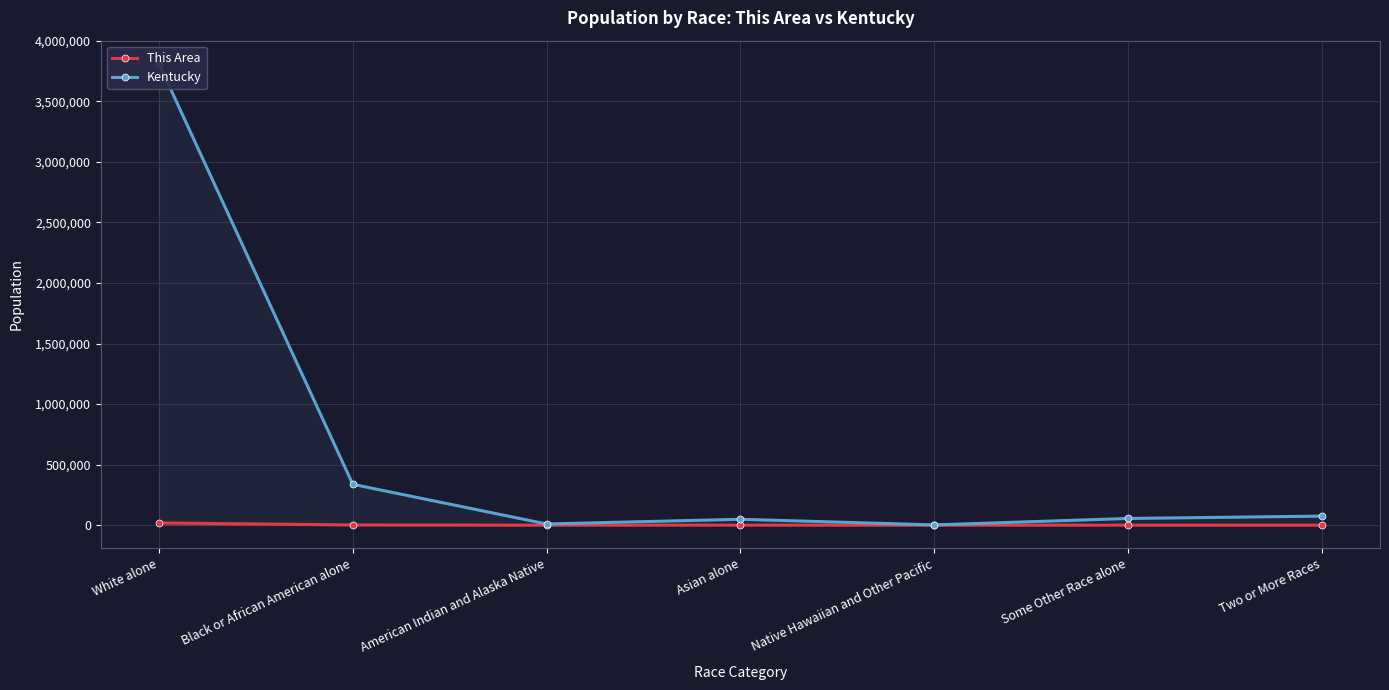

The Kentucky series shows 3809537 at White alone. True or false?

True